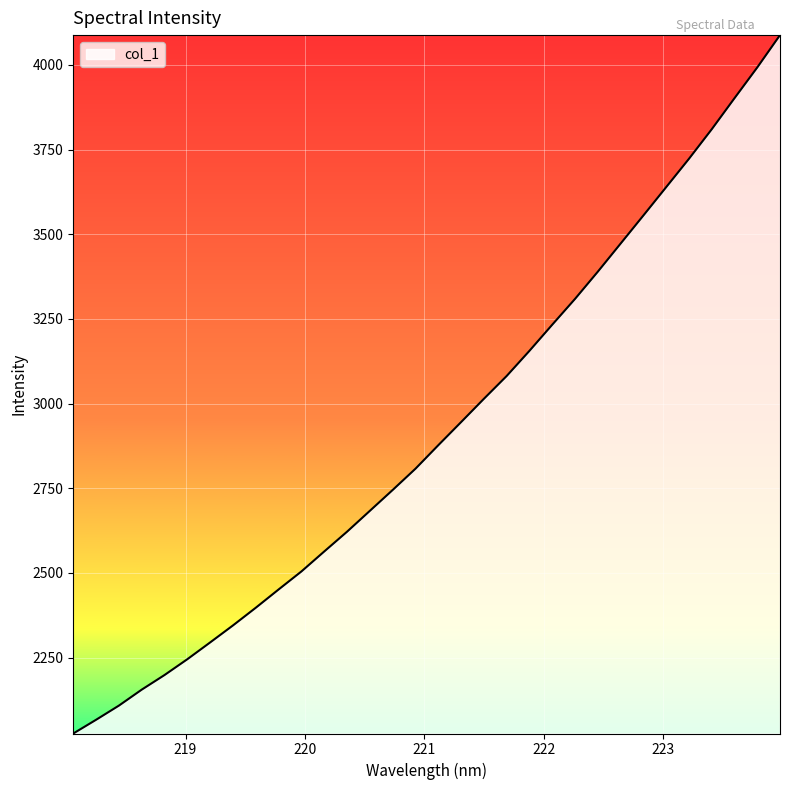

What is the smallest value displayed?

2026.1